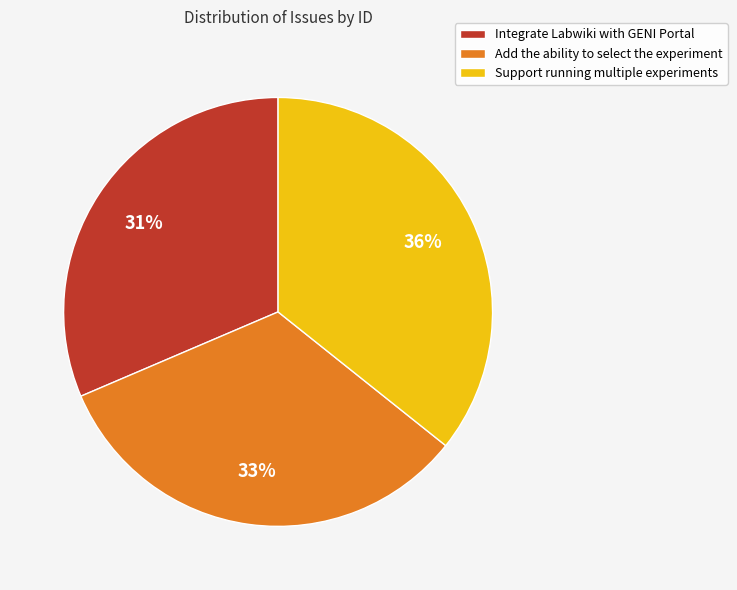

To the nearest percent, what is the difference between the Support running multiple experiments and Add the ability to select the experiment slice percentages?

3%